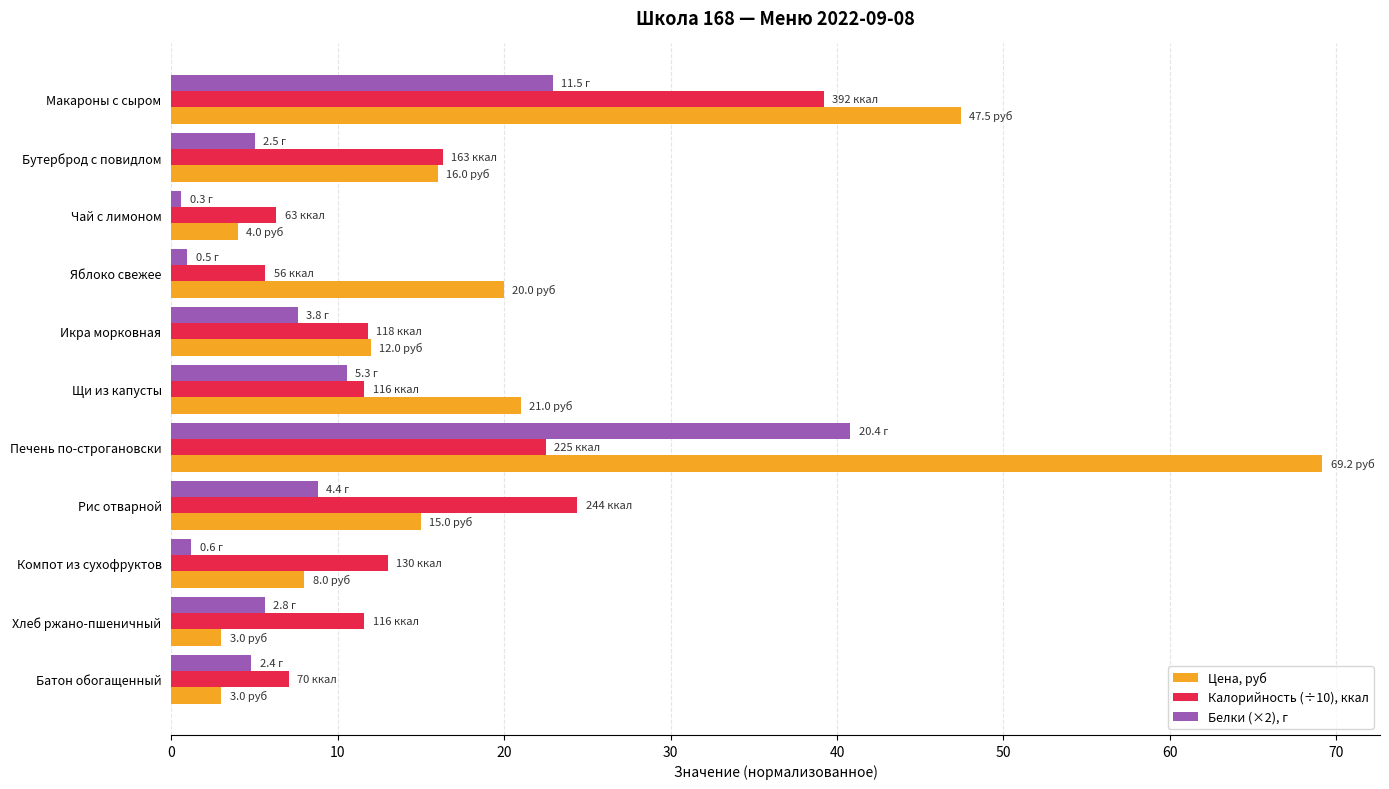

Rank the series by their maximum value, from highest to lowest.

Цена, руб, Белки (×2), г, Калорийность (÷10), ккал